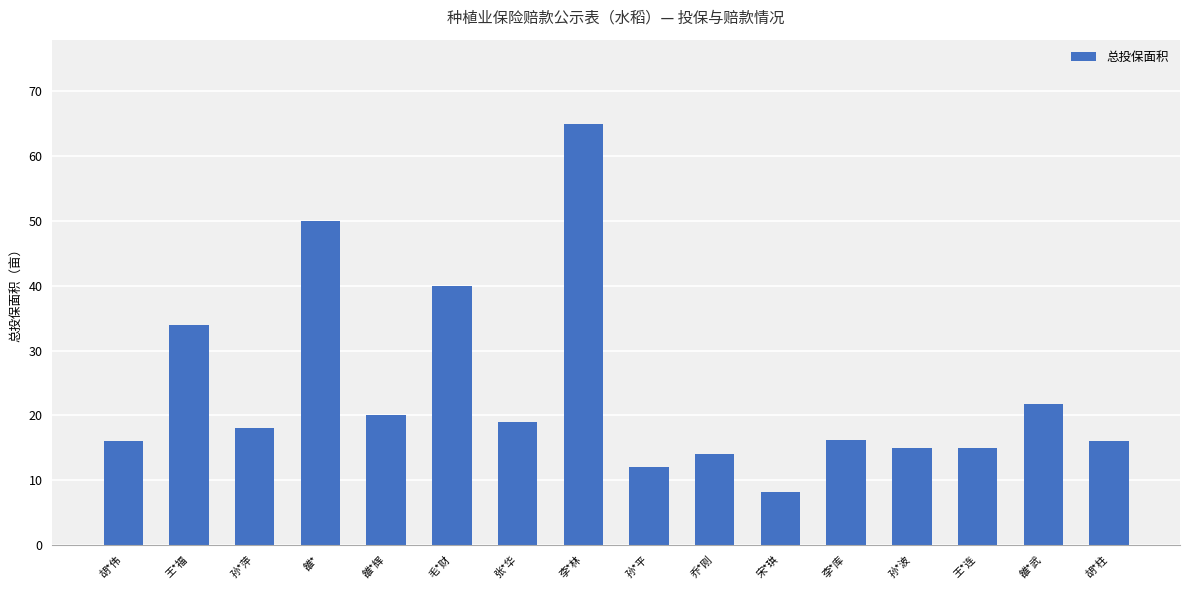

How many bars are there in total?

16